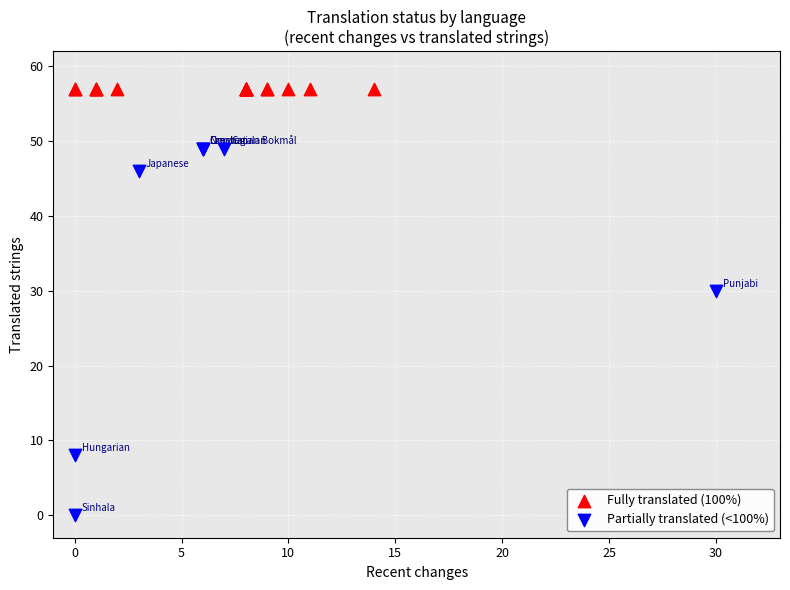

Which series reaches the minimum Y coordinate?

Partially translated (<100%)